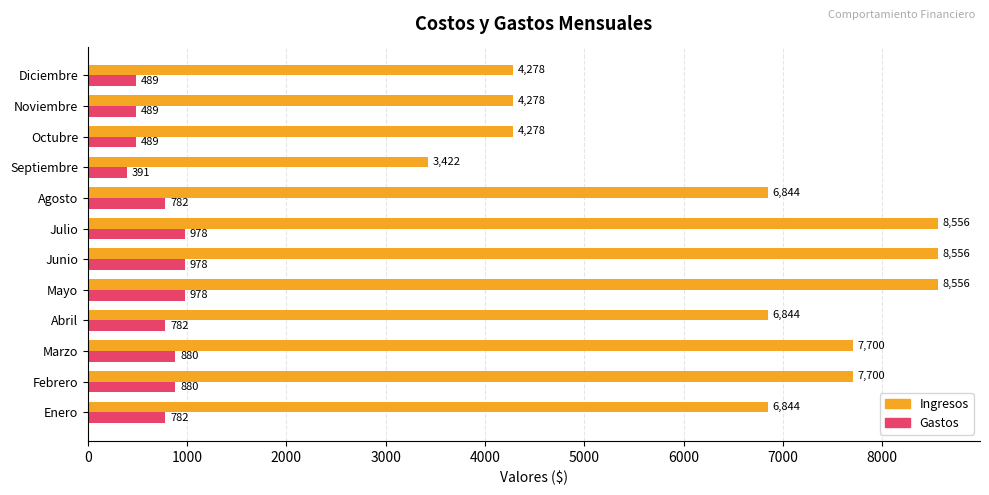

What is the average value of the Ingresos series?

6488.0